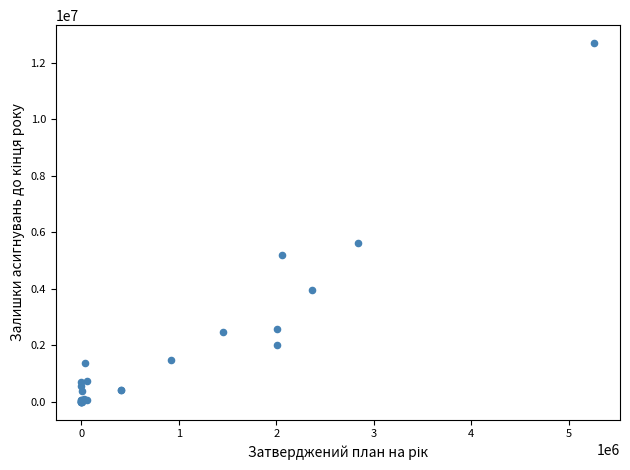

What Y value in the scatter plot is closest to 6345390?

5632983.6